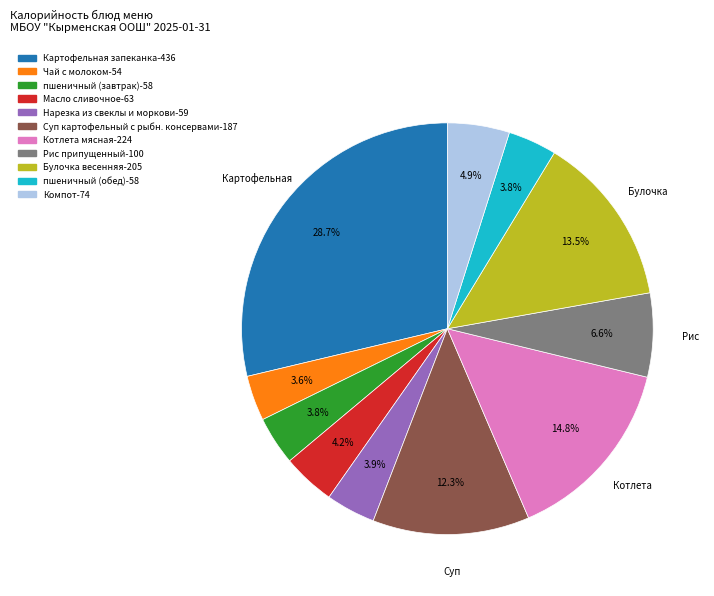

What percentage is the Нарезка из свеклы и моркови slice, to the nearest percent?

4%